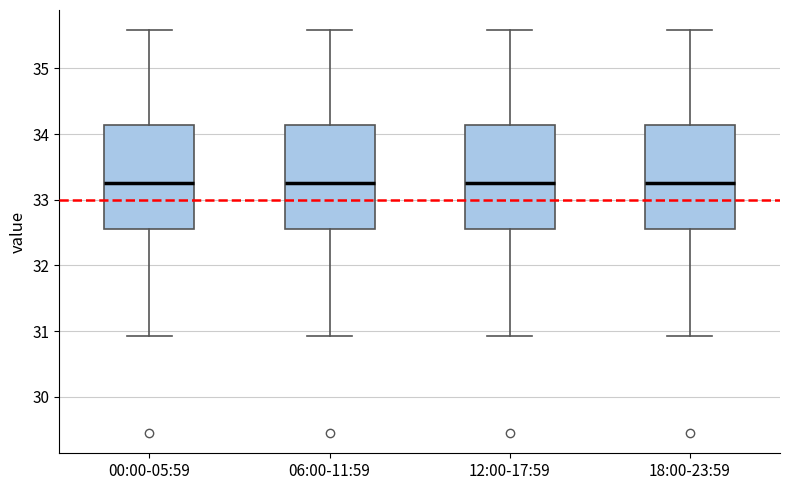

Where is the lower edge of the box for 06:00-11:59 on the y-axis? The values are not printed on the chart, so give them approximately, as read against the axis.

32.6